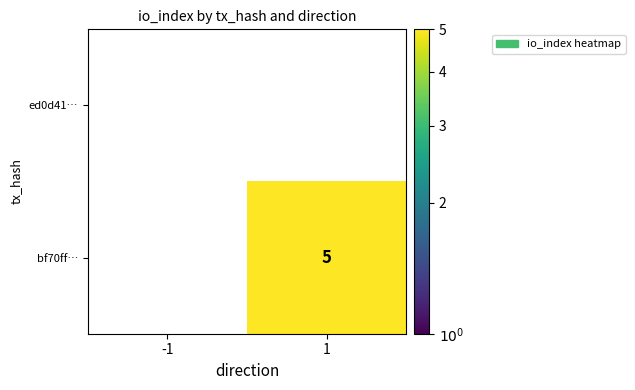

Rank the series by their average value, from lowest to highest.

ed0d41…, bf70ff…